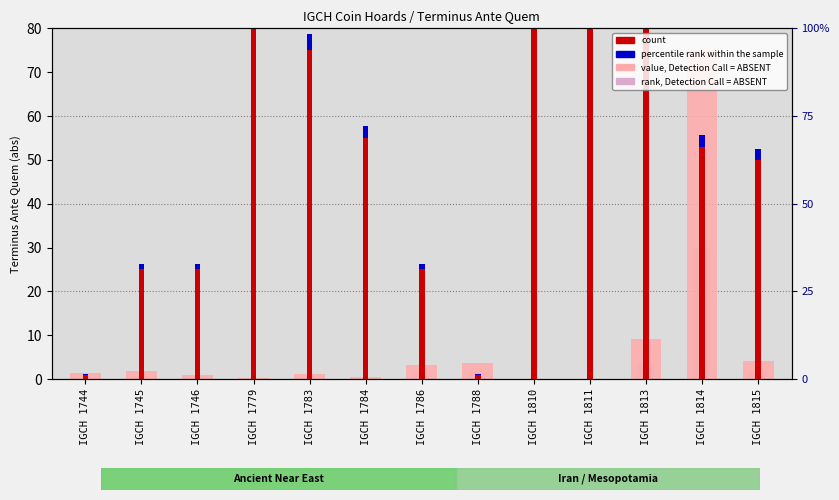

Rank the series at IGCH 1810 from highest to lowest value.

count, percentile rank within the sample, value, Detection Call = ABSENT, rank, Detection Call = ABSENT